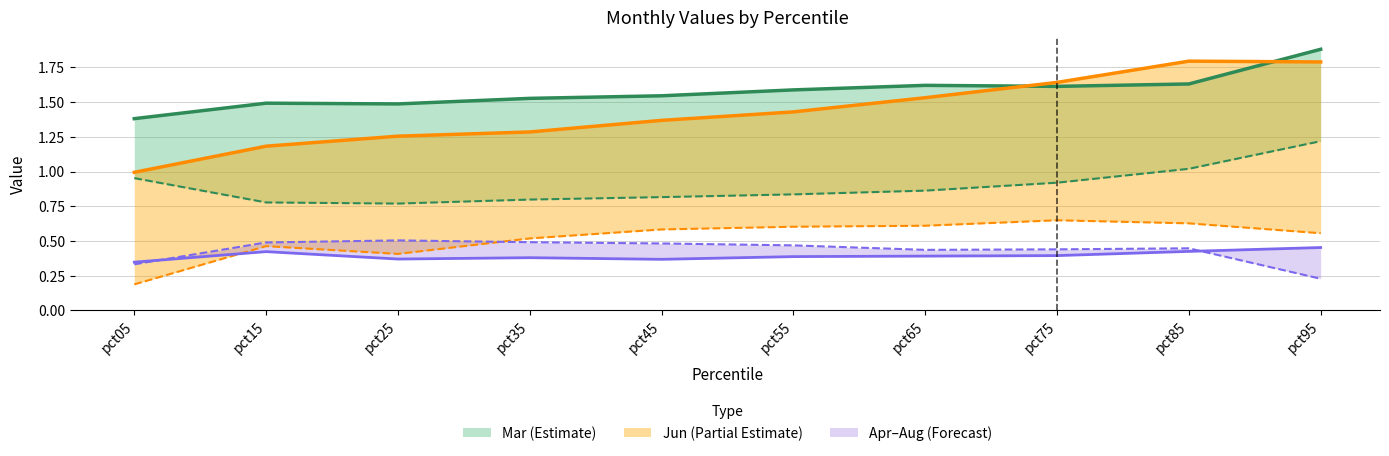

What is the highest value of the Jun series?

1.8